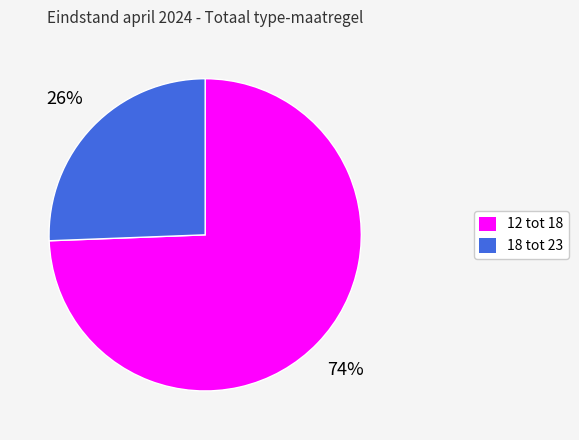

What is the smallest slice in the pie chart?

18 tot 23